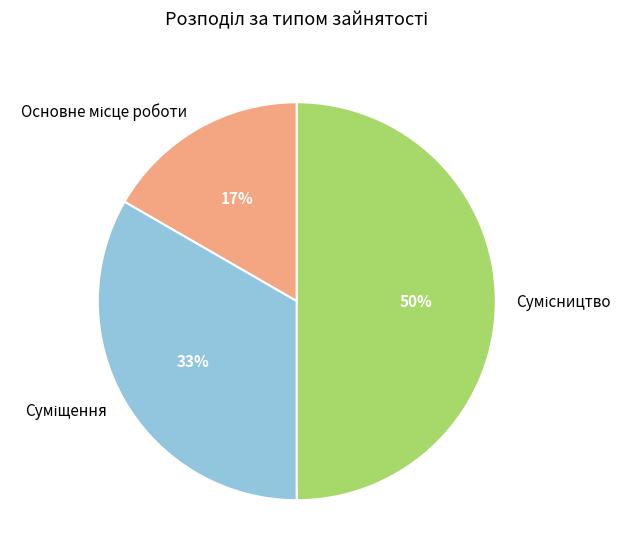

To the nearest percent, what is the average slice percentage?

33%